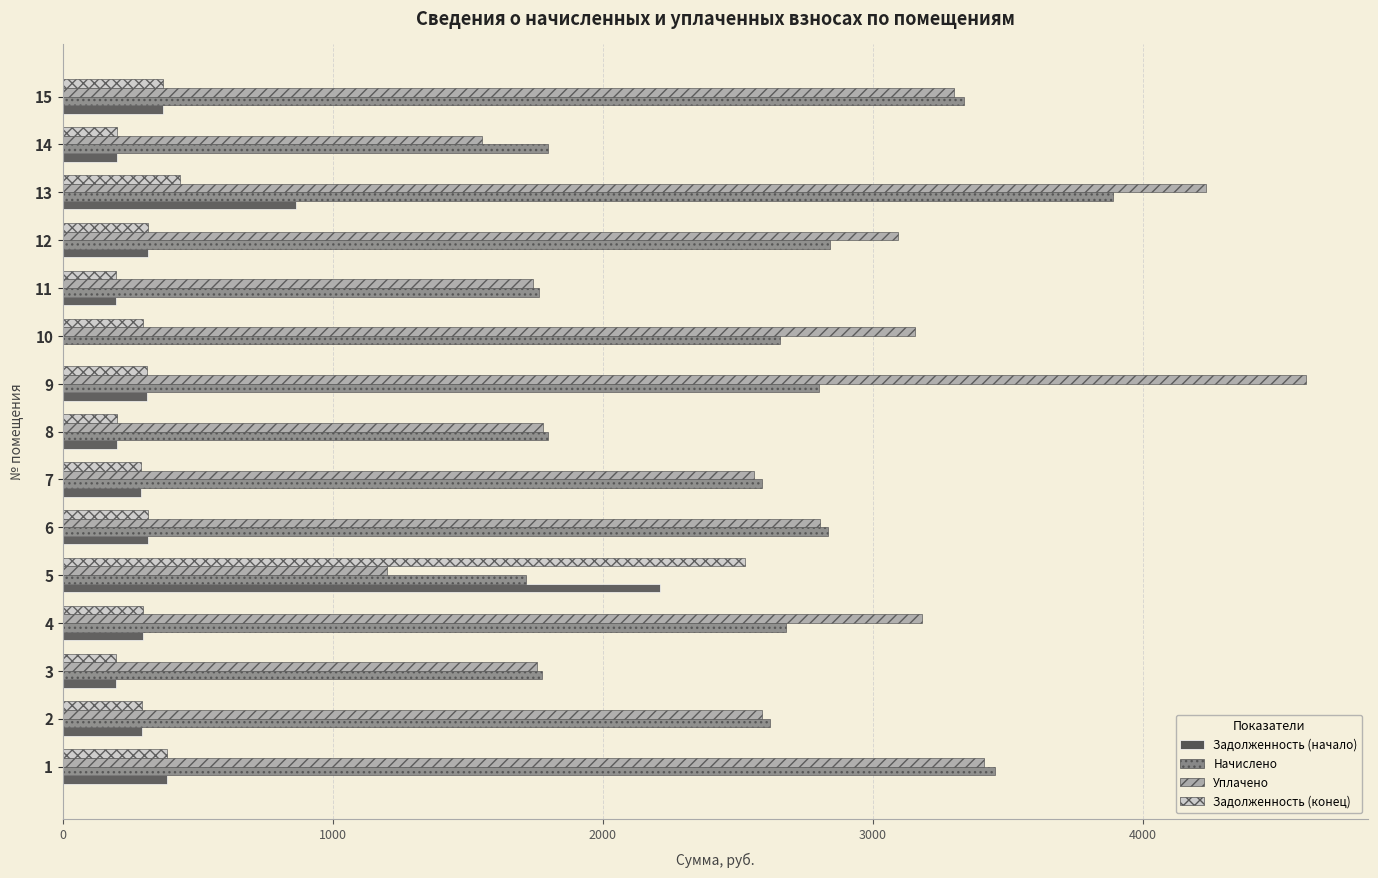

Which category has the highest value in the Задолженность (конец) series?

5